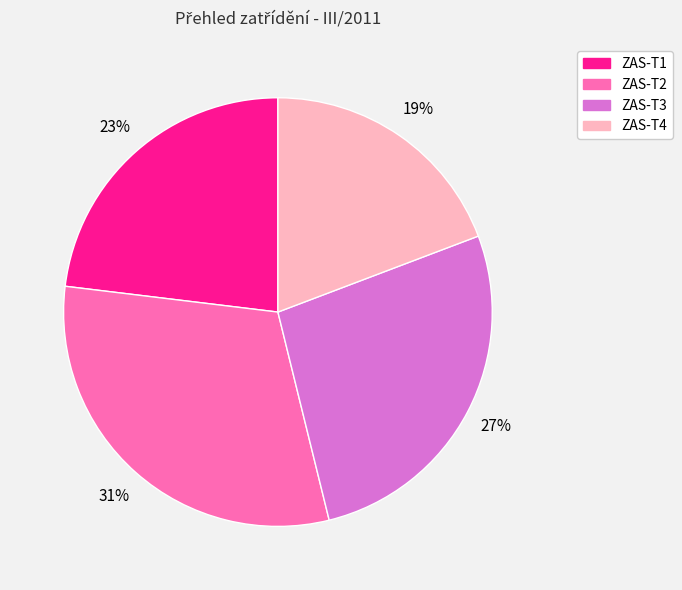

How many slices are in this pie chart?

4